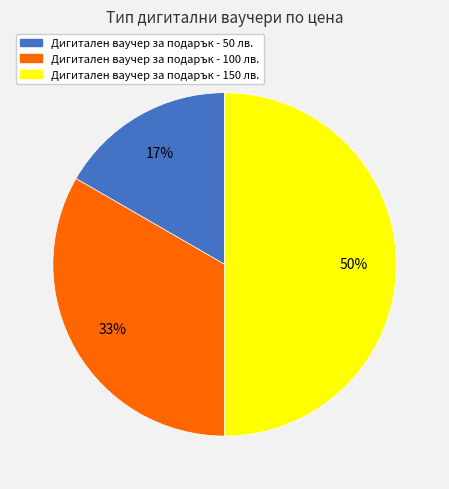

What is the ratio of the value at Дигитален ваучер за подарък - 150 лв. to the value at Дигитален ваучер за подарък - 100 лв.?

1.5